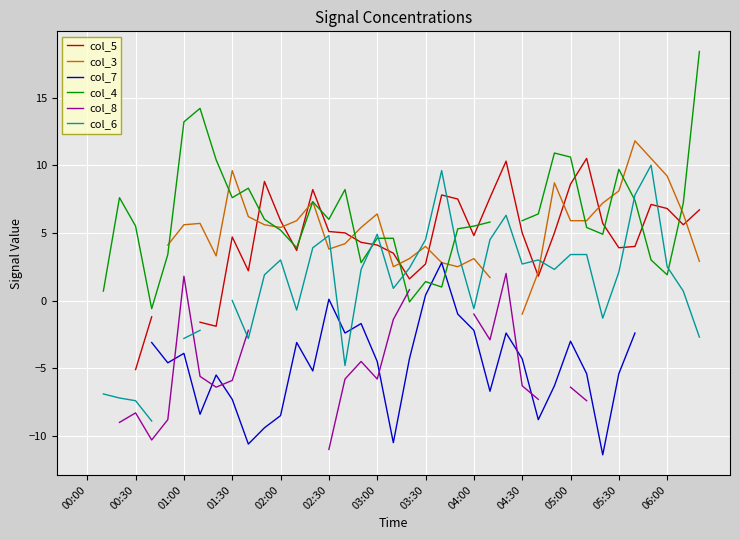

How many values in the col_4 series are below 5?

13